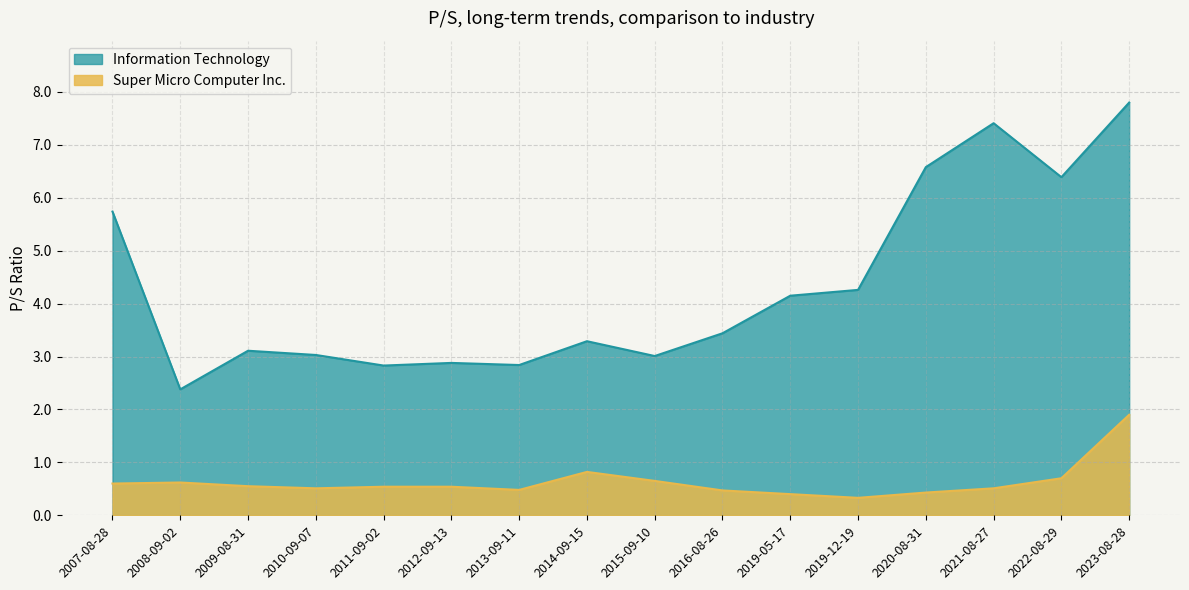

What is the sum of the Super Micro Computer Inc. values at 2020-08-31 and 2015-09-10?

1.1